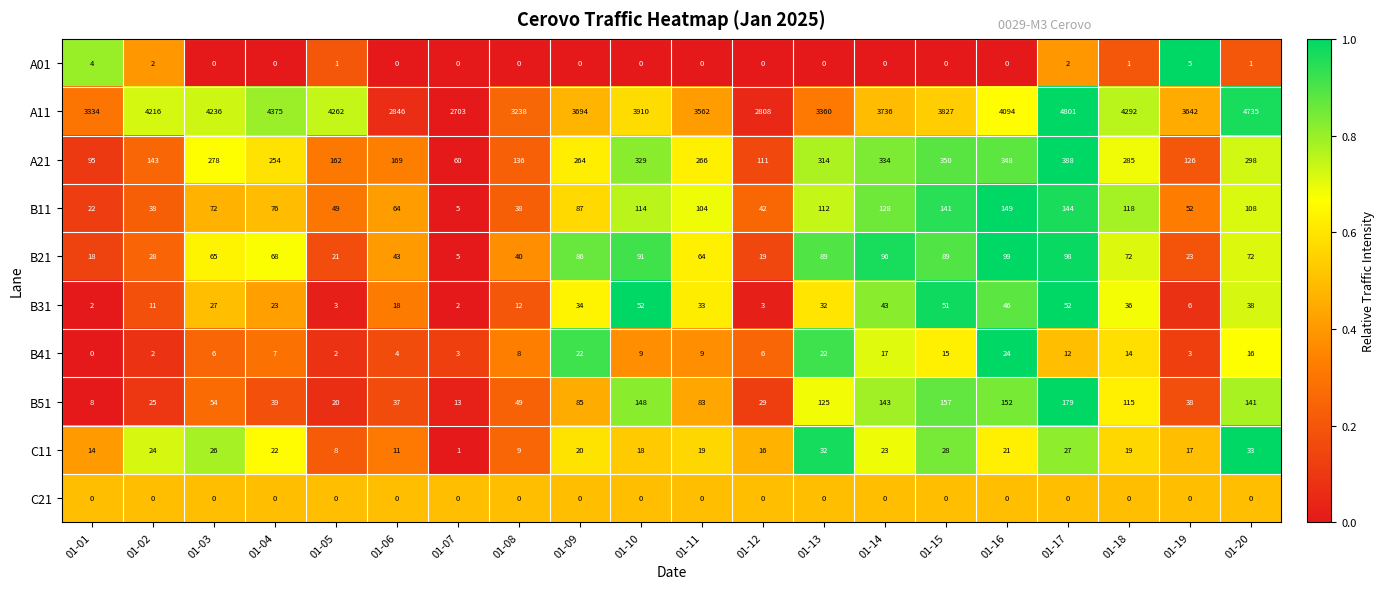

What is the sum of the C11 values at 01-11 and 01-20?

52